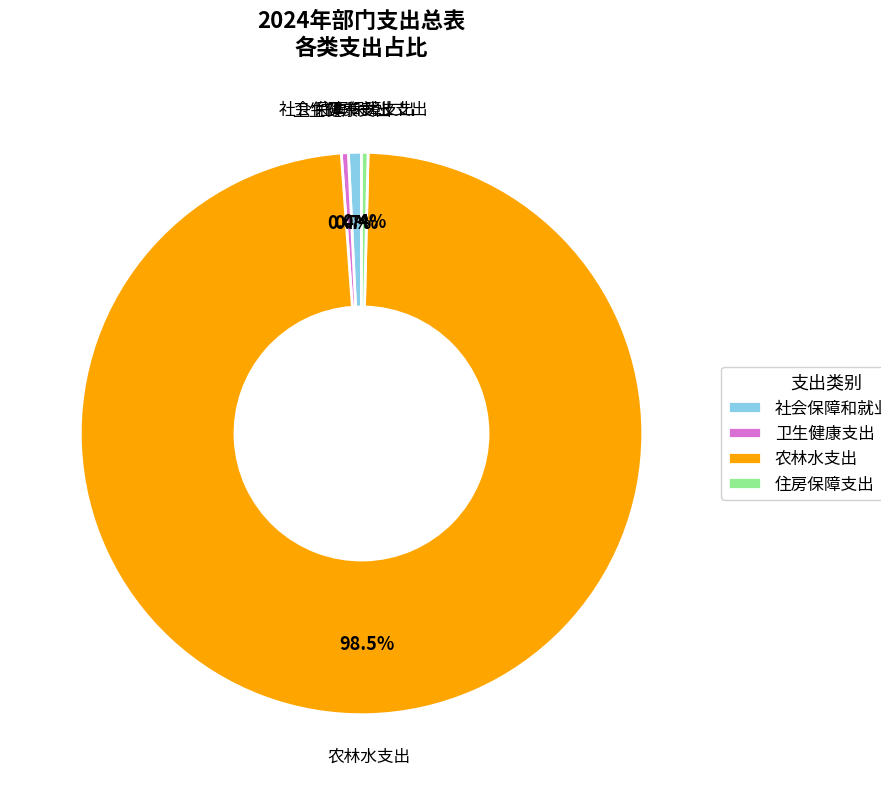

What is the ratio of the value at 卫生健康支出 to the value at 社会保障和就业支出?

0.5